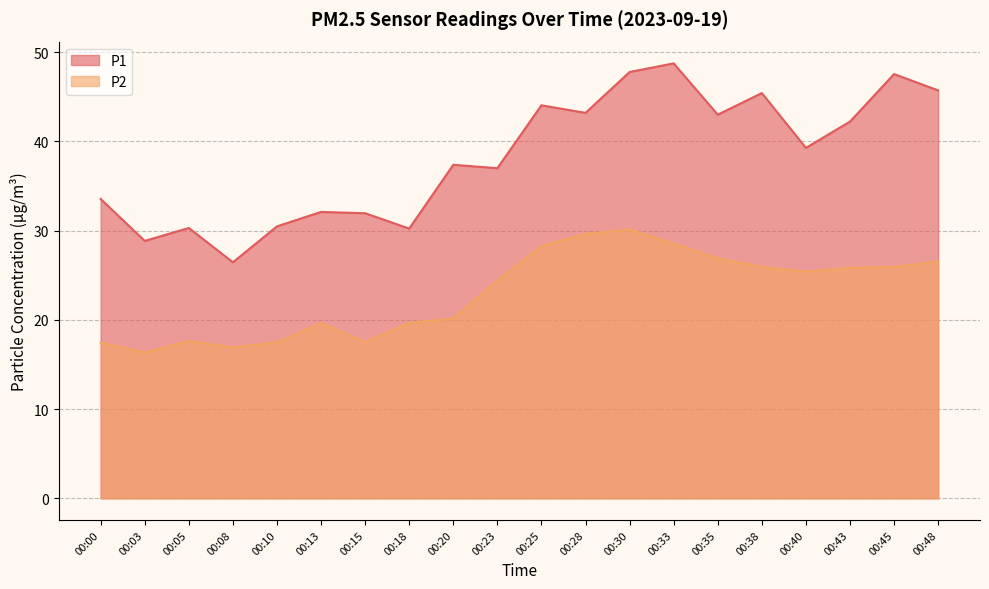

Read the P1 value at 00:30.

47.8